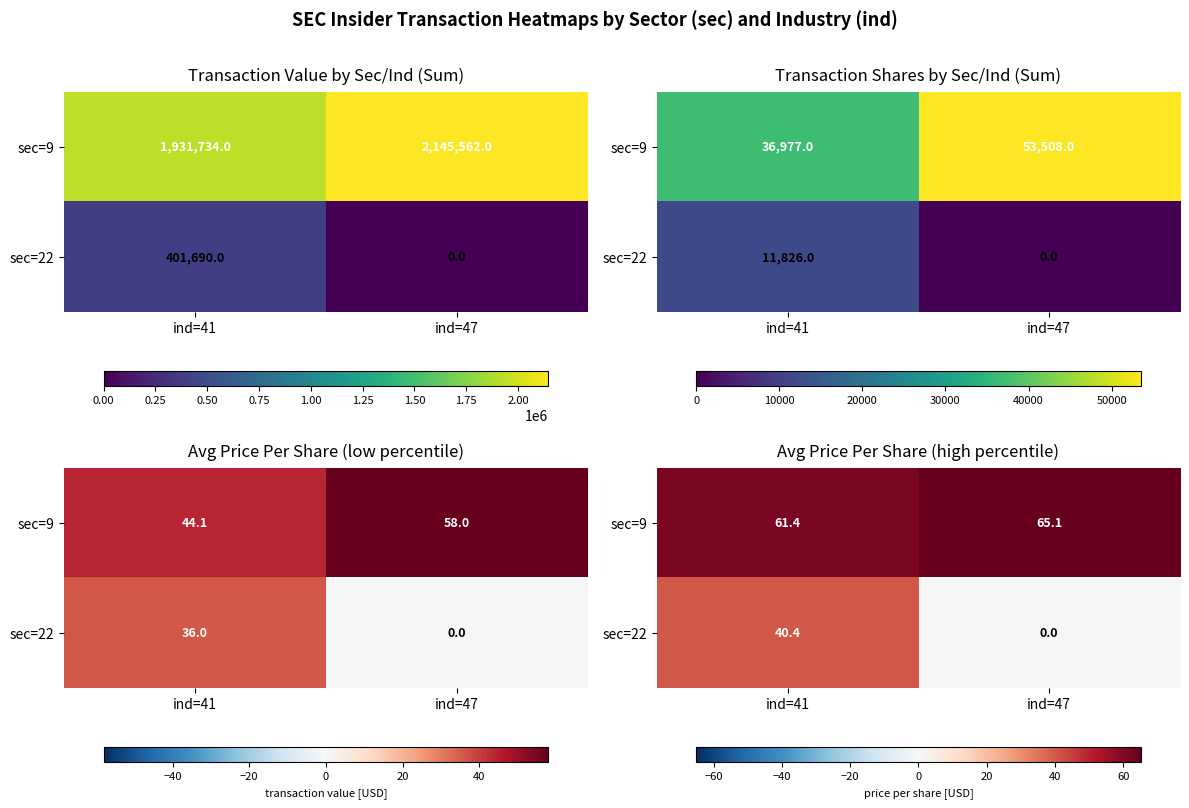

How many data points in sec=22 are above 40?

1